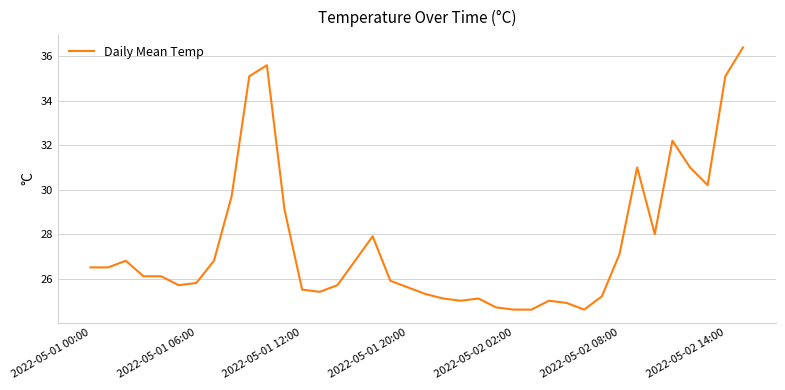

What is the greatest value displayed?

36.4